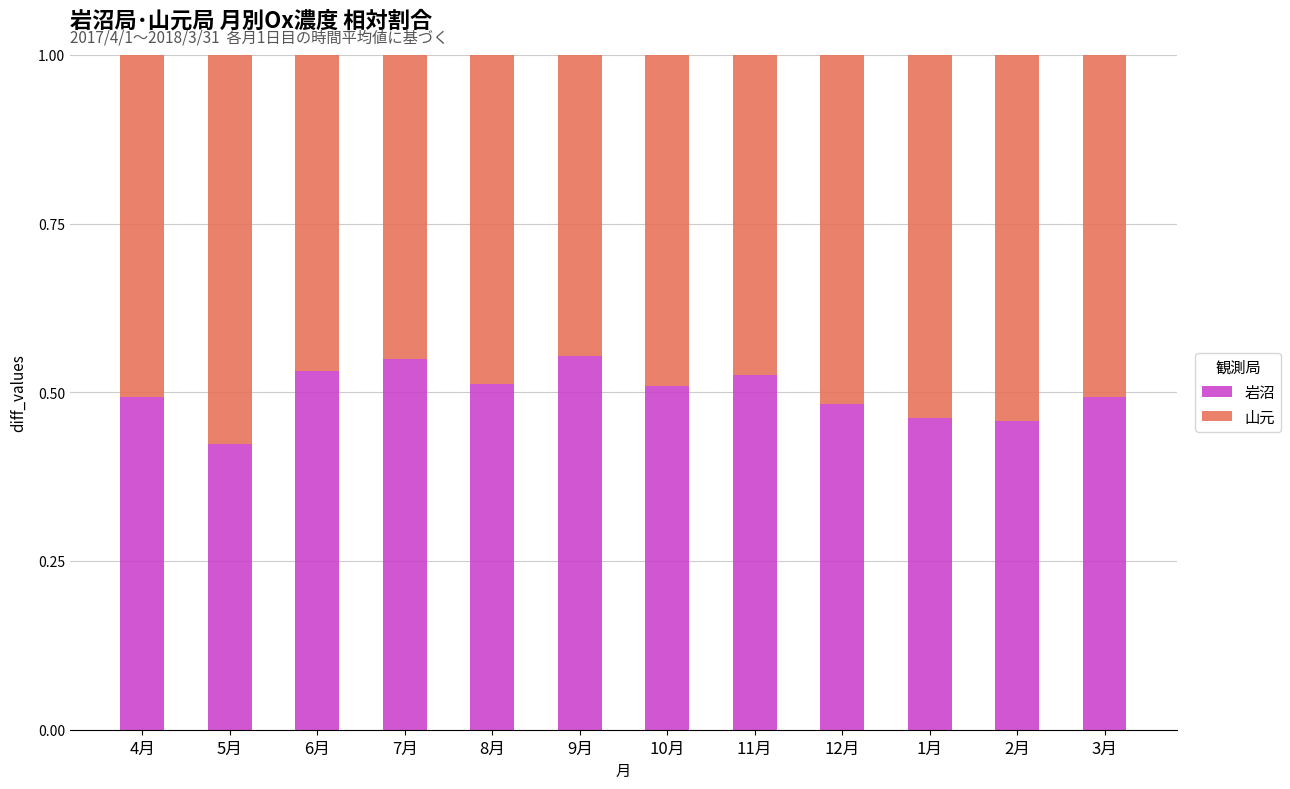

Is it true that 岩沼 equals 0.5 at 6月?

True